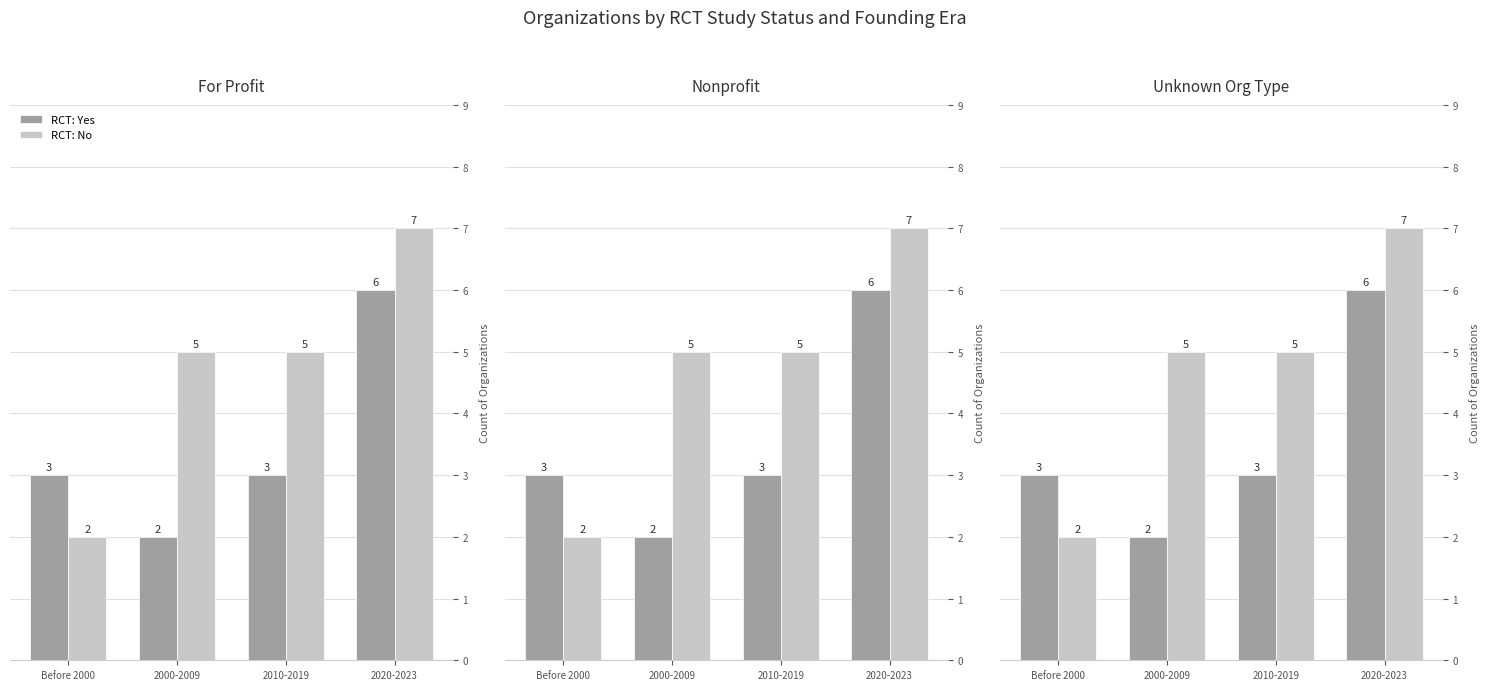

How many groups of bars are there?

4